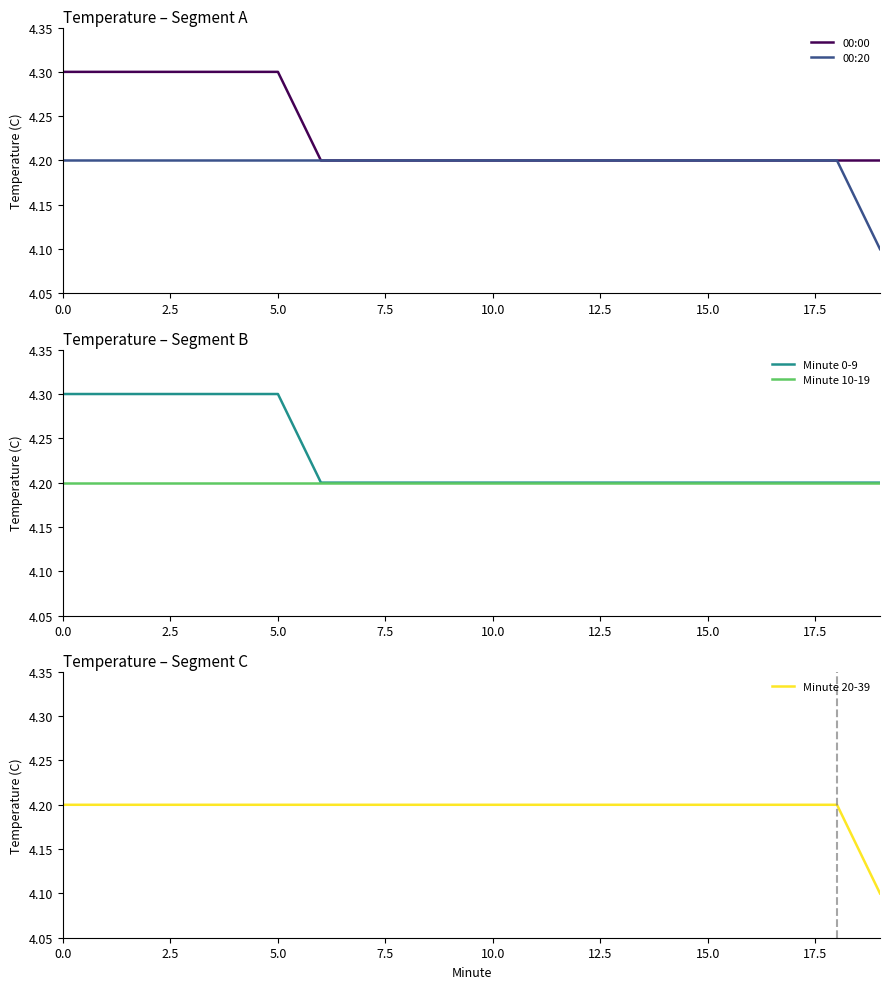

What is the highest value of the 00:00 series?

4.3